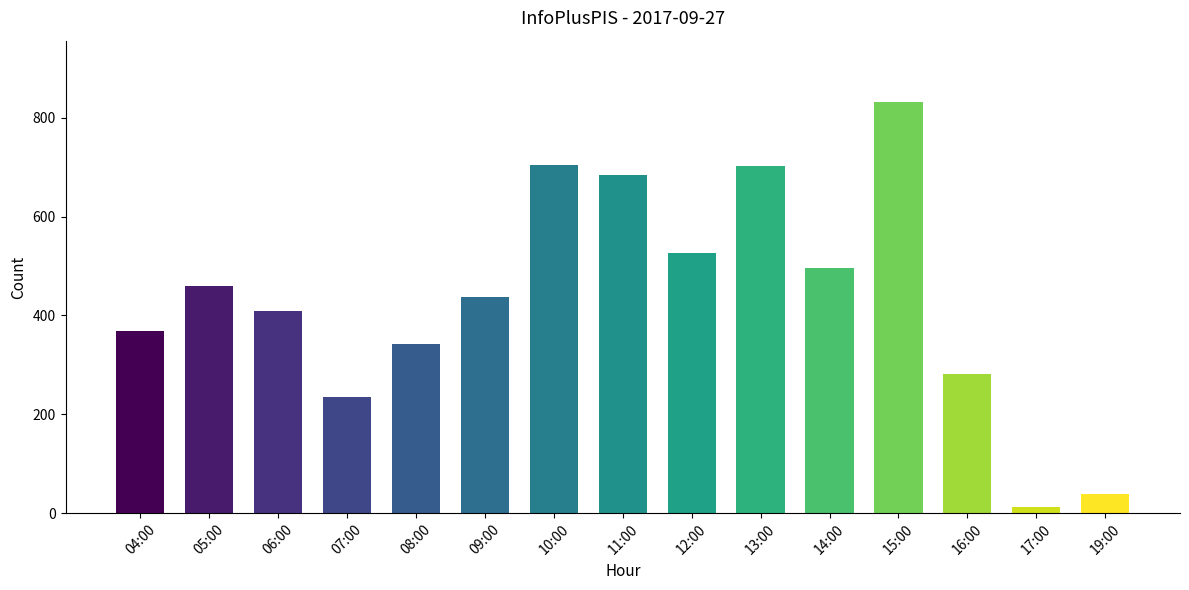

What is the value of the 10th bar from the left?

703